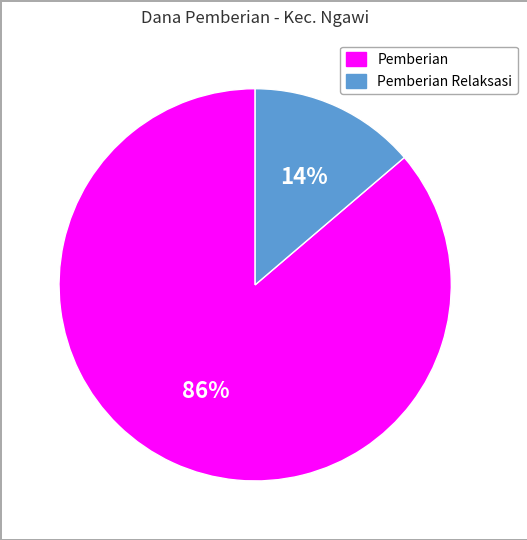

Which category accounts for the majority?

Pemberian